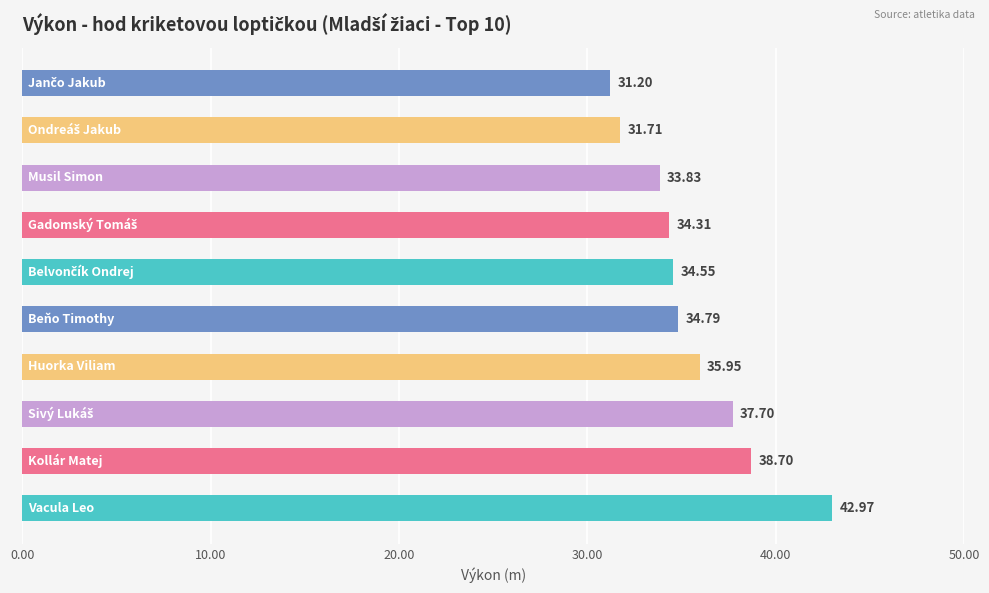

What is the average value?

35.6